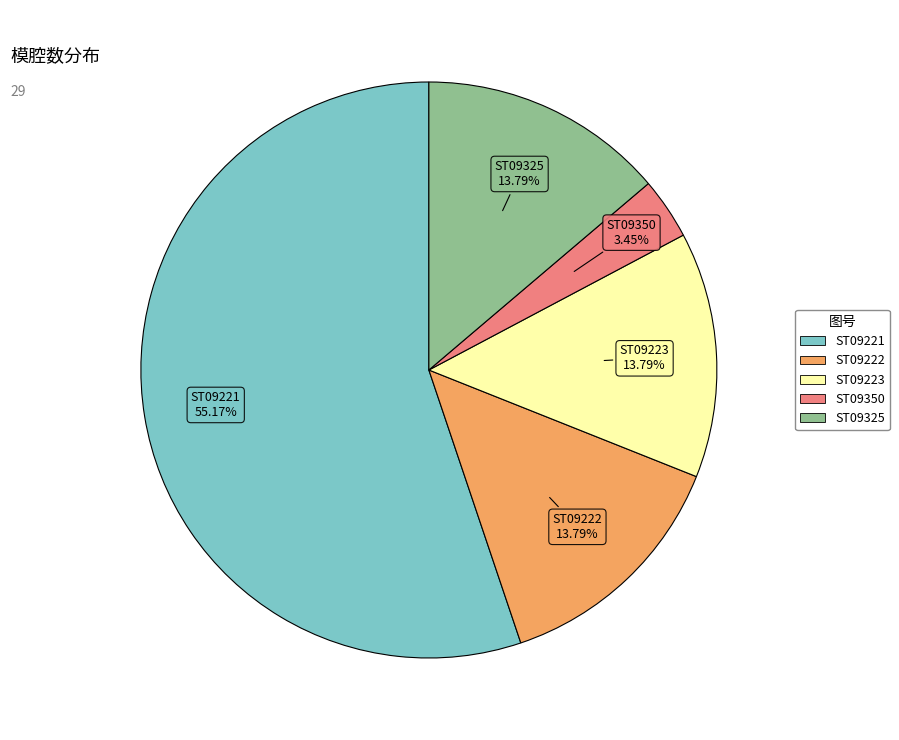

Is the sum of ST09223 and ST09350 greater than half?

No